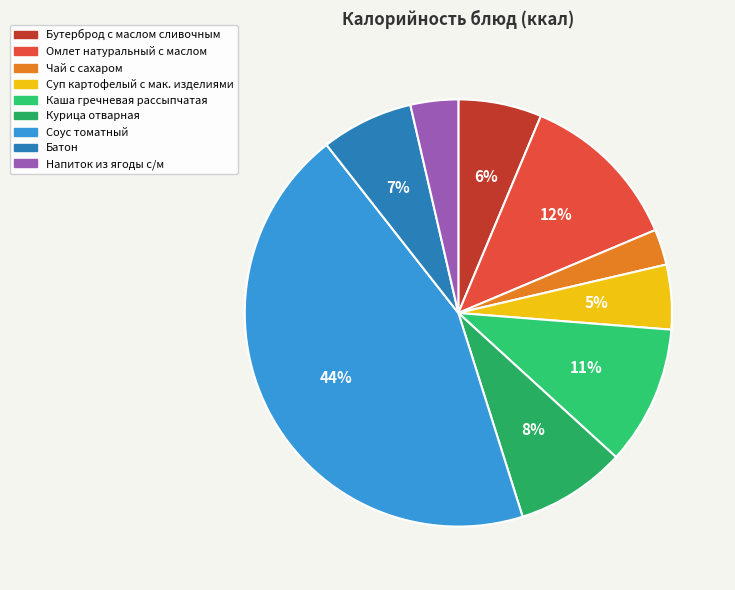

What is the ratio of the value at Соус томатный to the value at Курица отварная?

5.3